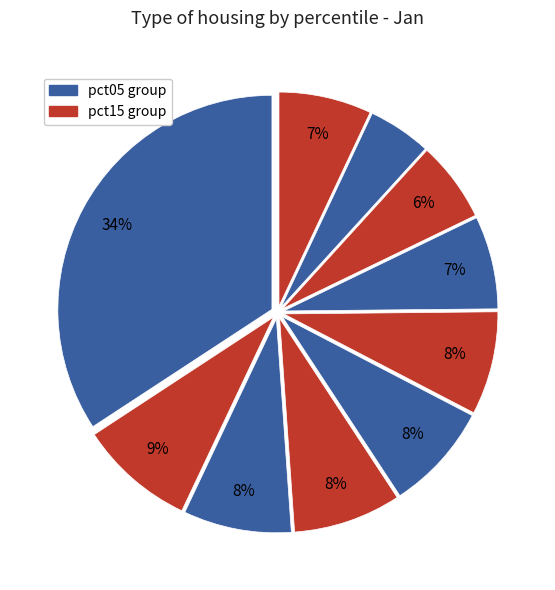

How many segments does this pie chart have?

10